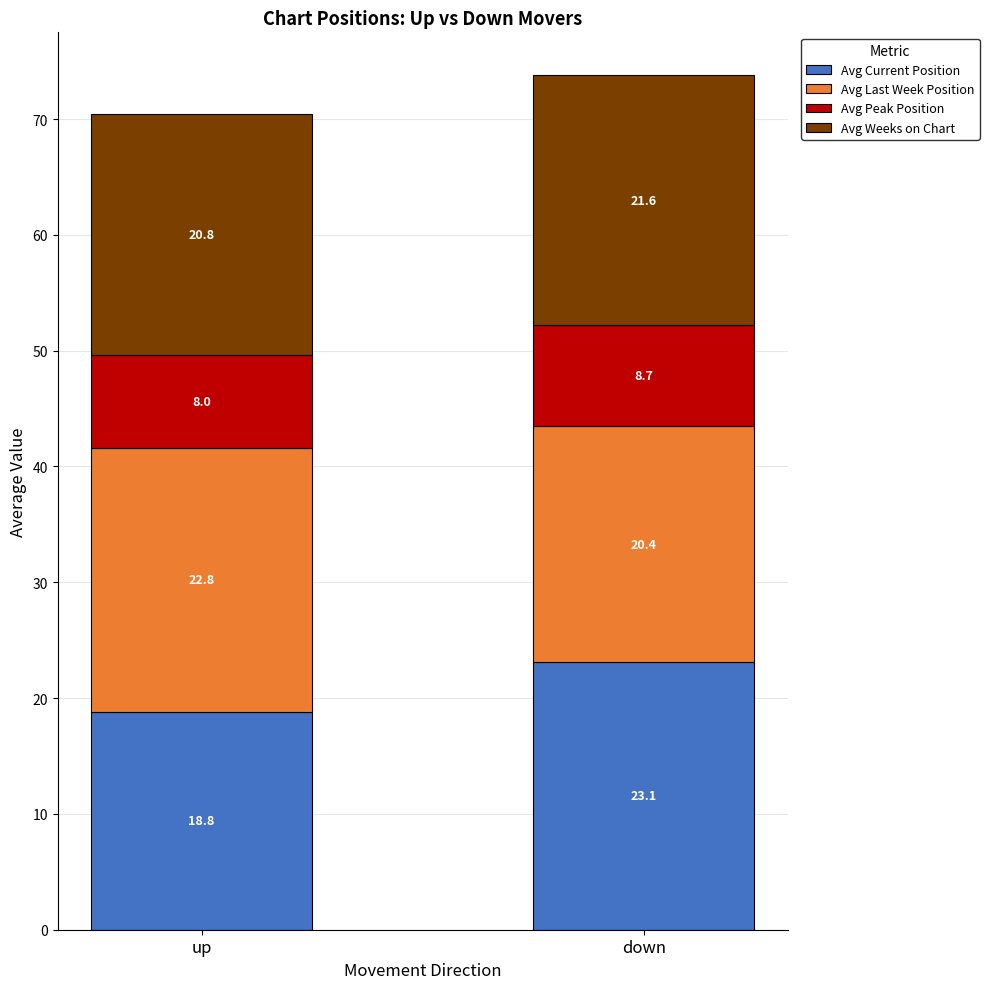

At which label does Avg Current Position reach its minimum?

up